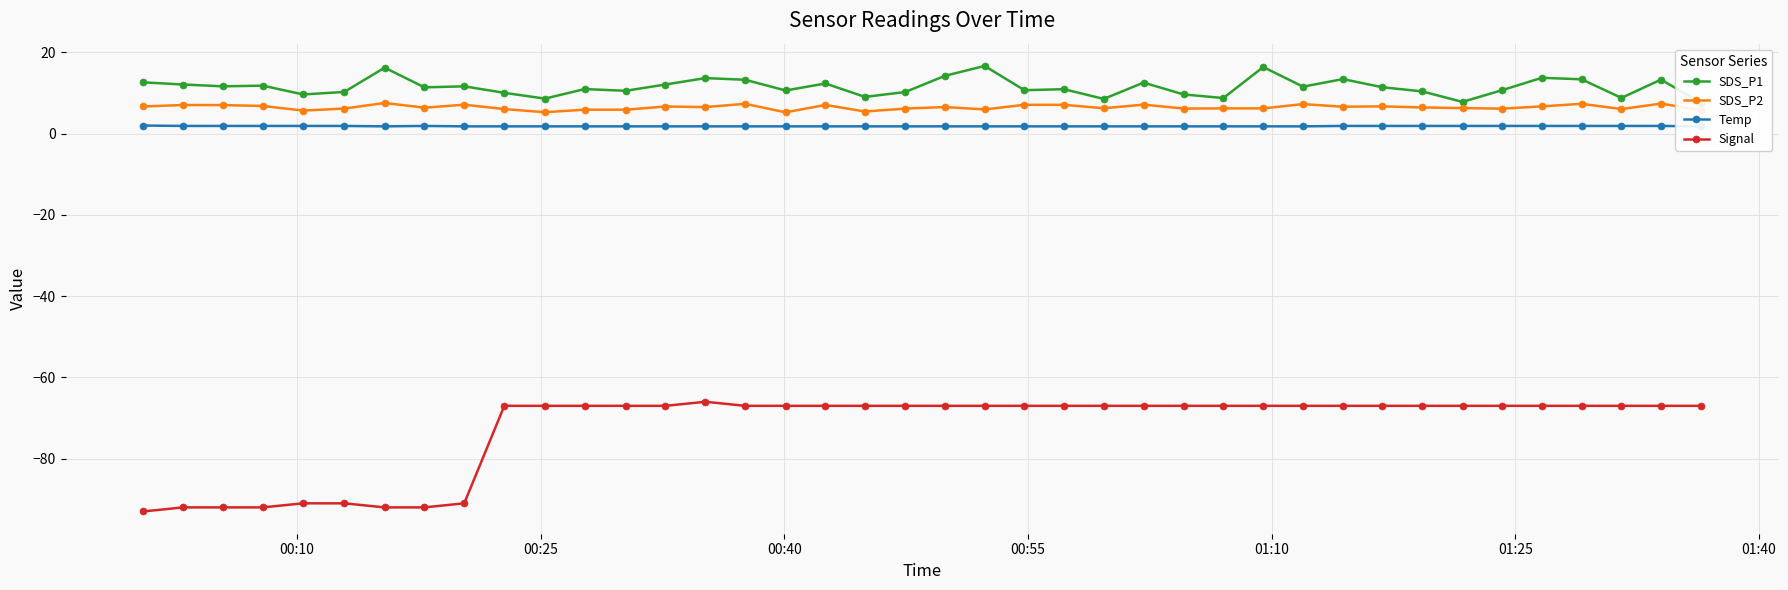

True or false: SDS_P2 and Signal cross at least once.

False